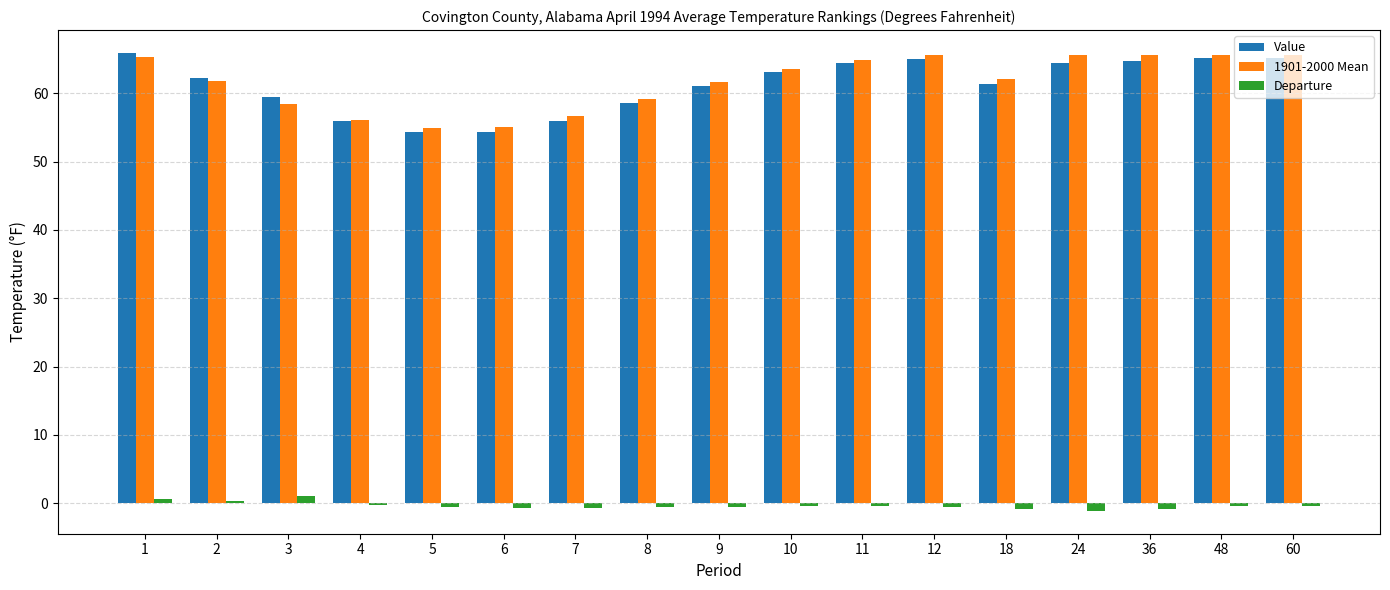

What is the sum of all Value values?

1041.3